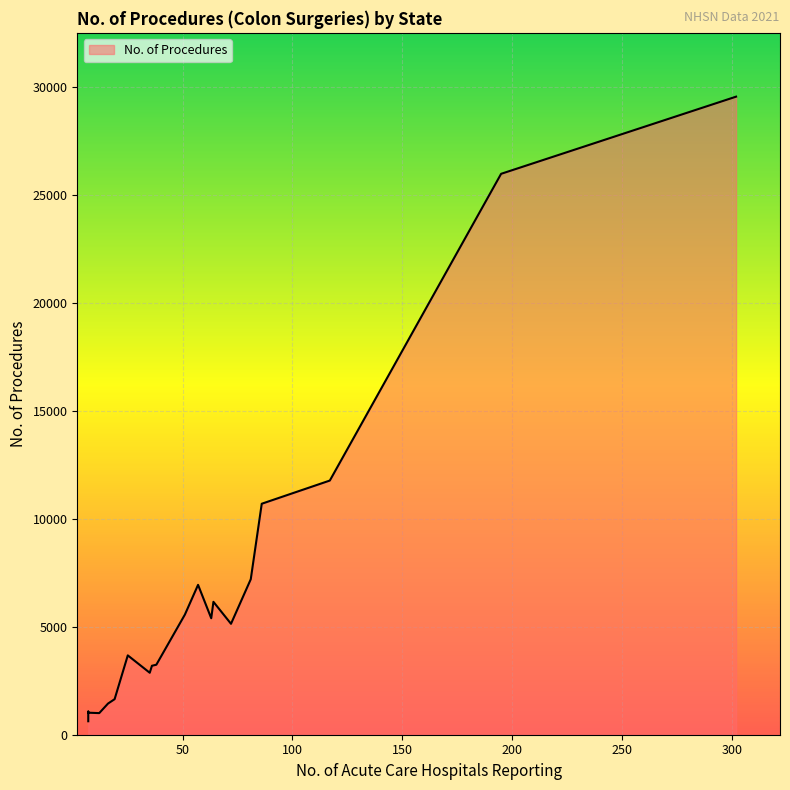

How many data points are less than 5138?

10